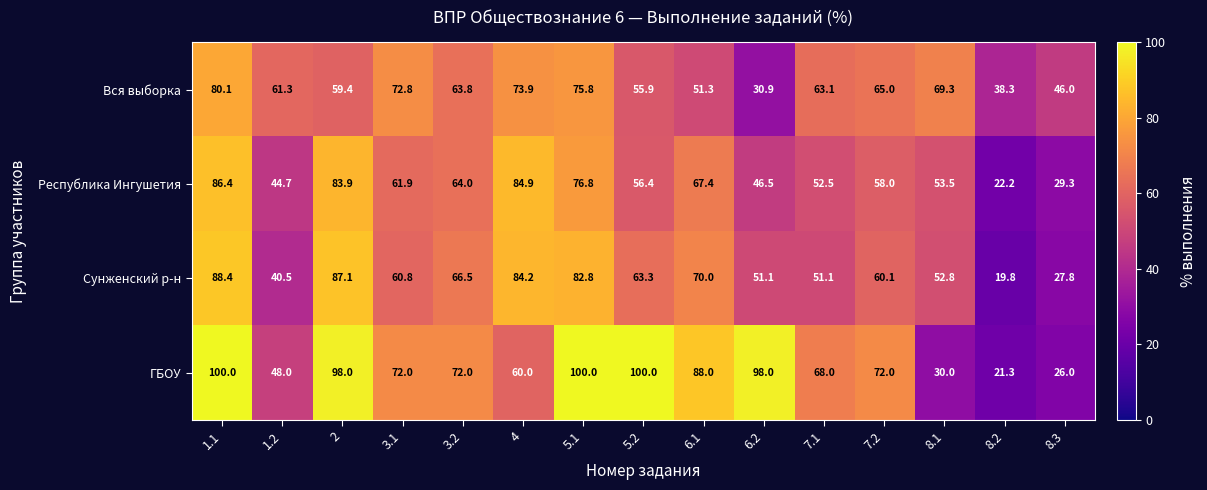

Where is Республика Ингушетия nearest to the value 54?

8.1